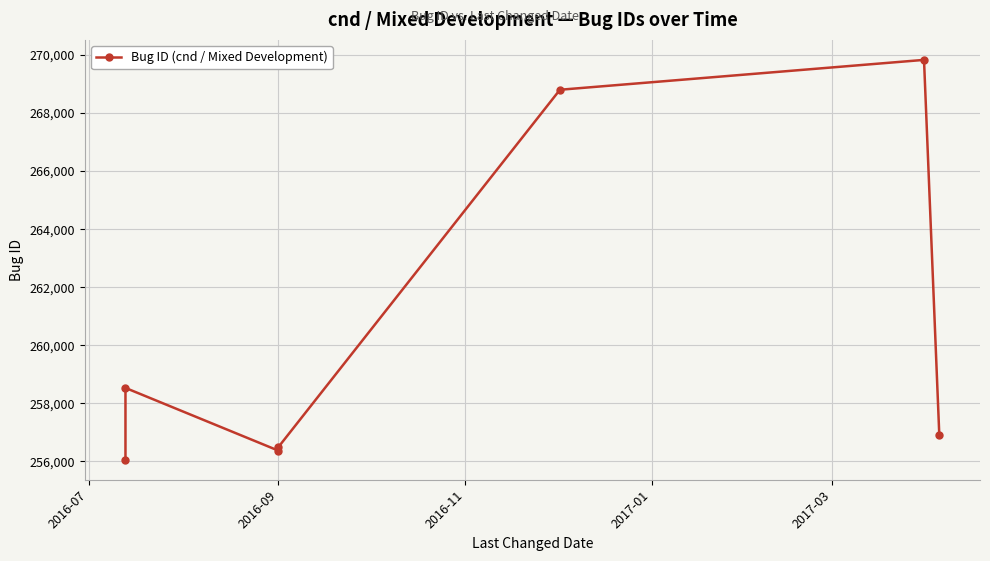

What is the value of the 6th point from the left?

269831